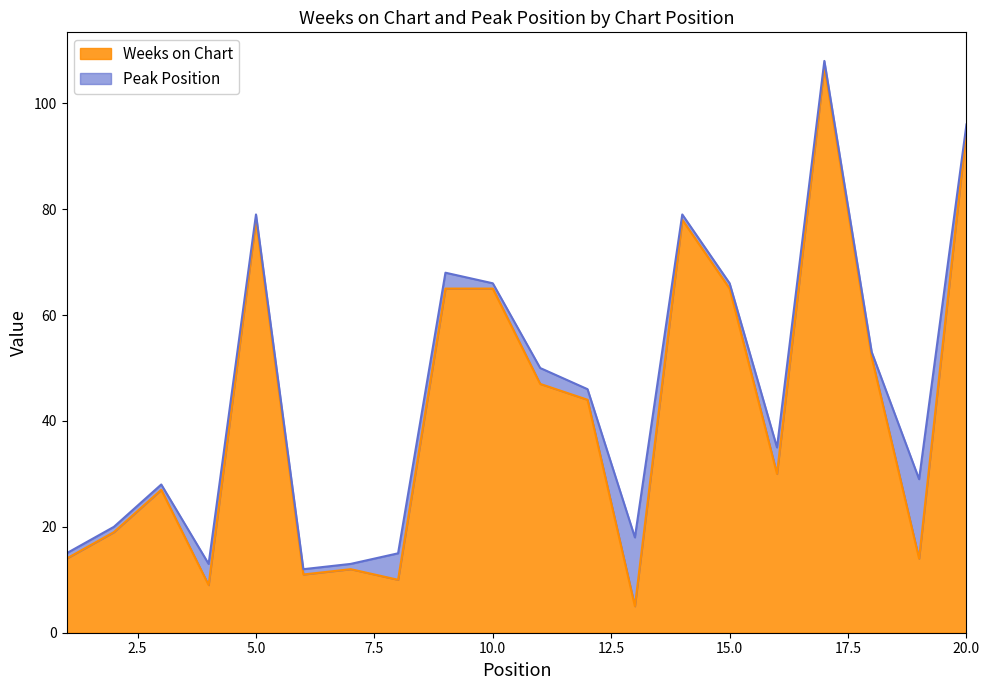

How many points are lower than both their immediate neighbors (excluding endpoints)?

6